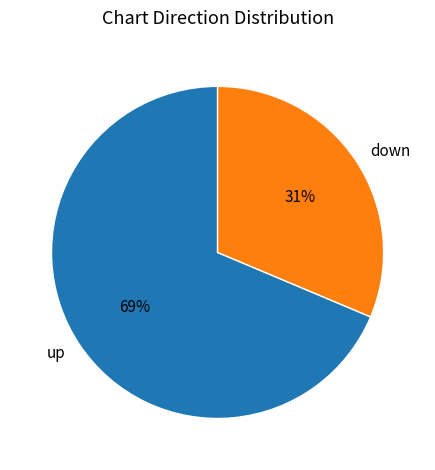

True or false: down accounts for 31% of the total.

True